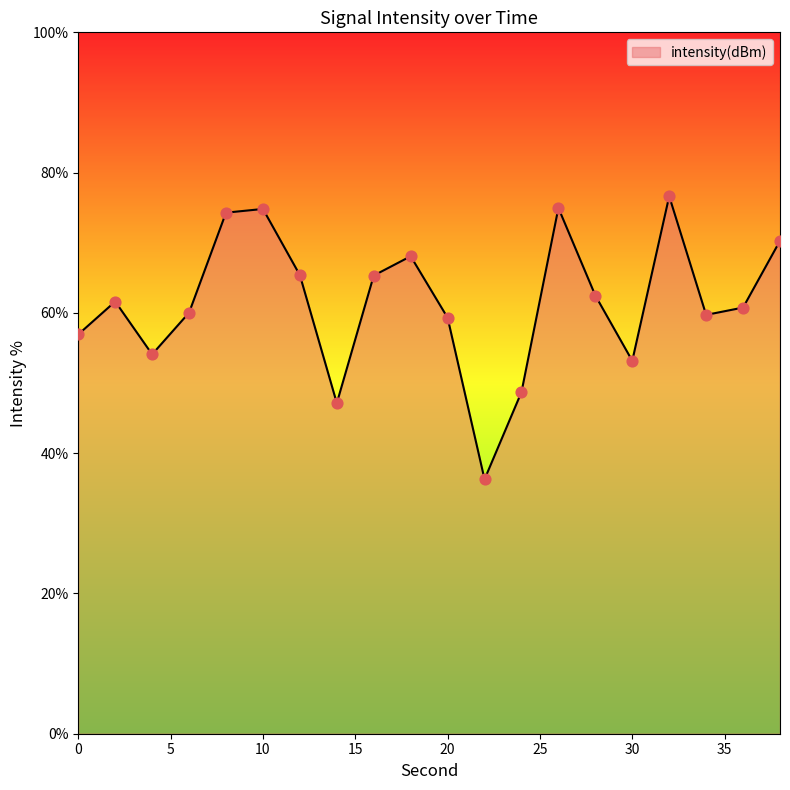

What is the difference between the maximum and minimum values?

40.4